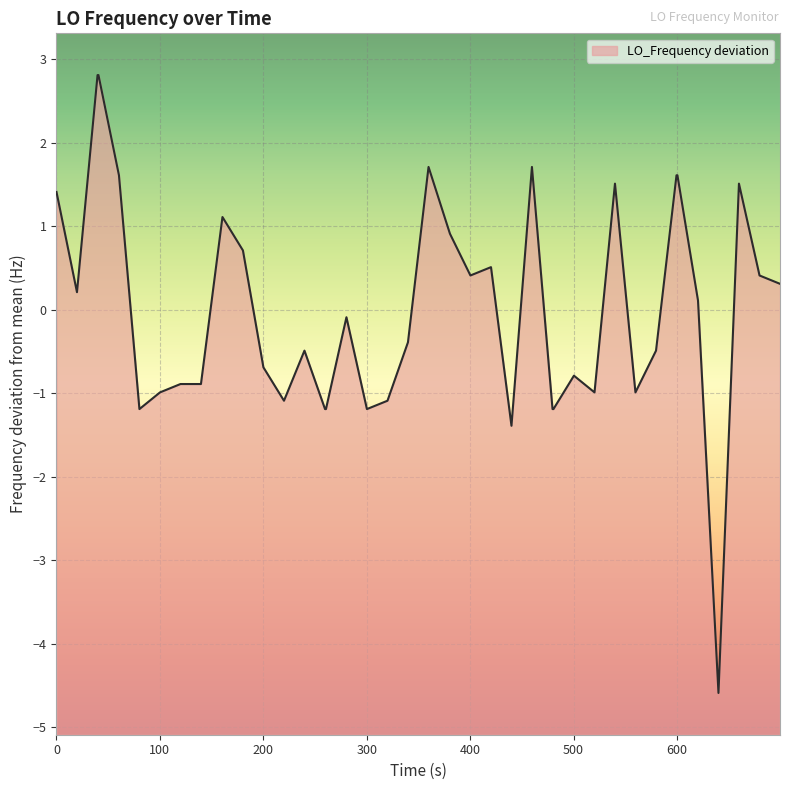

What is the difference between the maximum and minimum values?

7.4